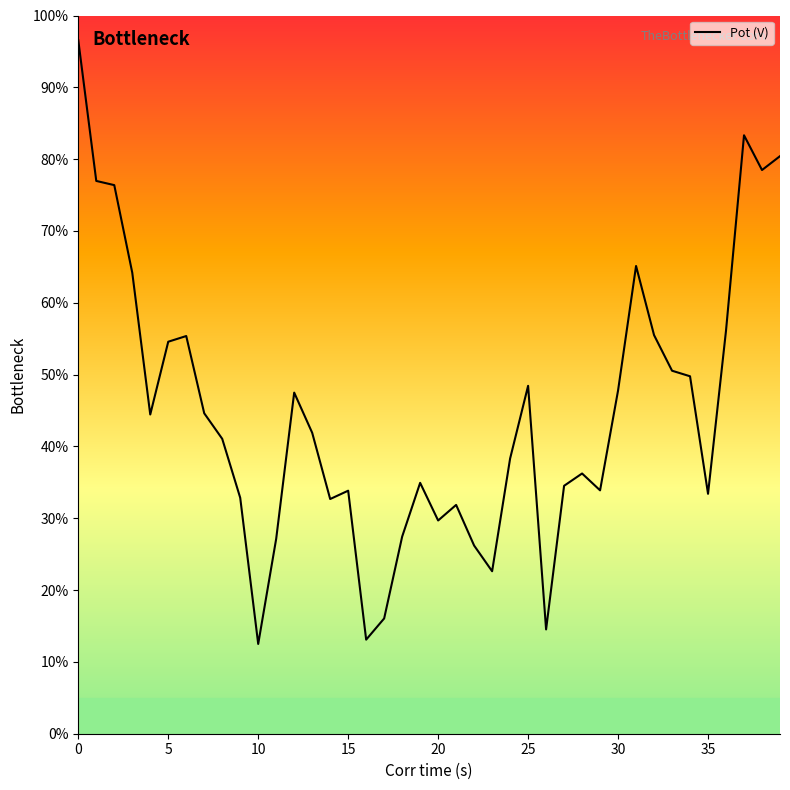

What is the maximum value shown in the chart?

96.6